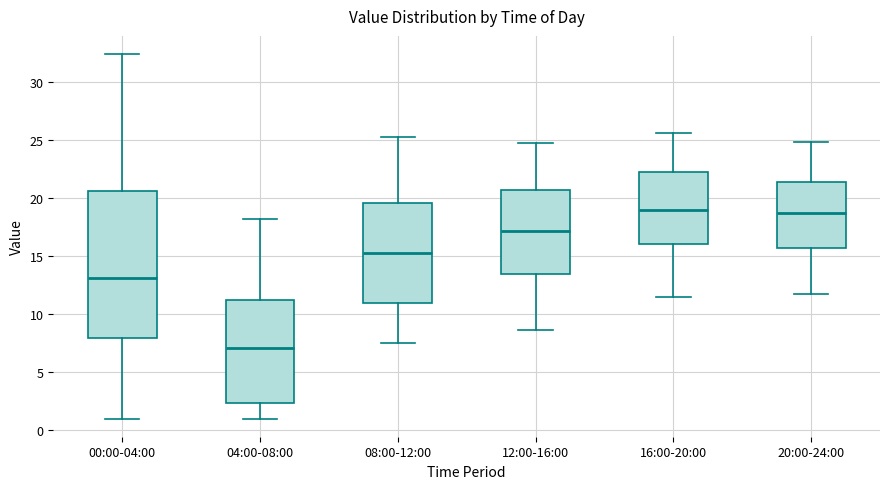

Where does the median line of the box for 20:00-24:00 sit on the y-axis? The values are not printed on the chart, so give them approximately, as read against the axis.

18.5